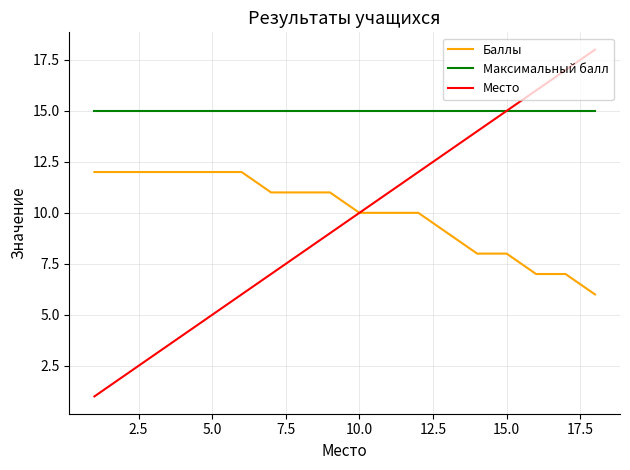

True or false: Максимальный балл and Баллы intersect in this chart.

False